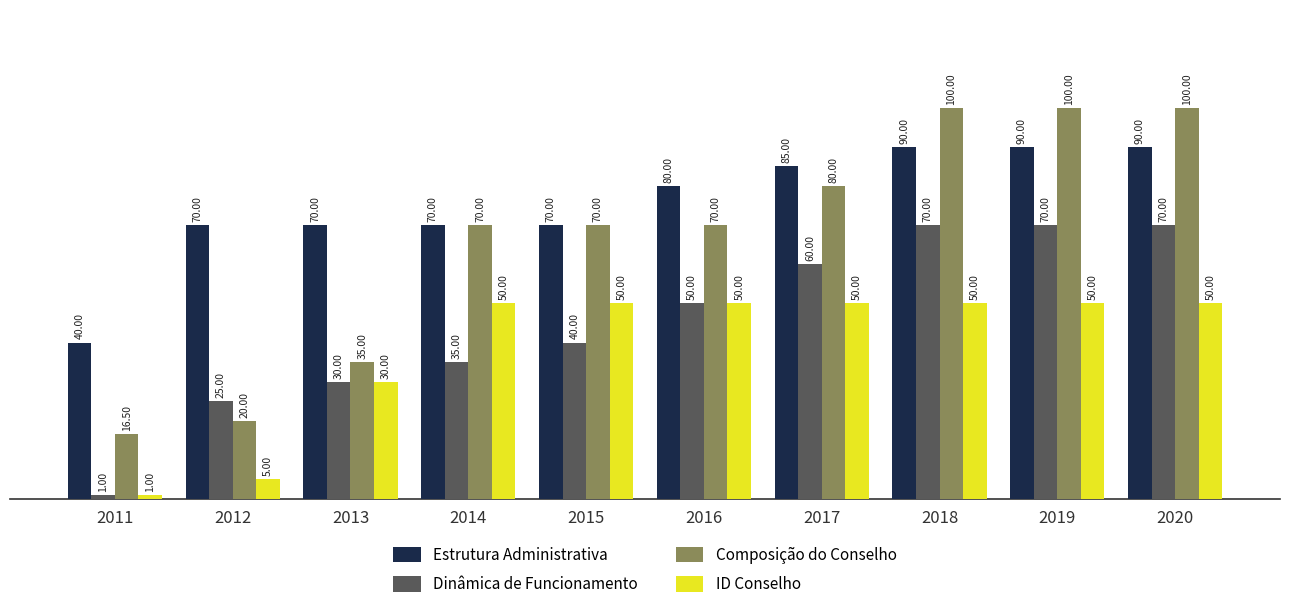

What is the value of the Composição do Conselho bar at the 4th from the left?

70.0